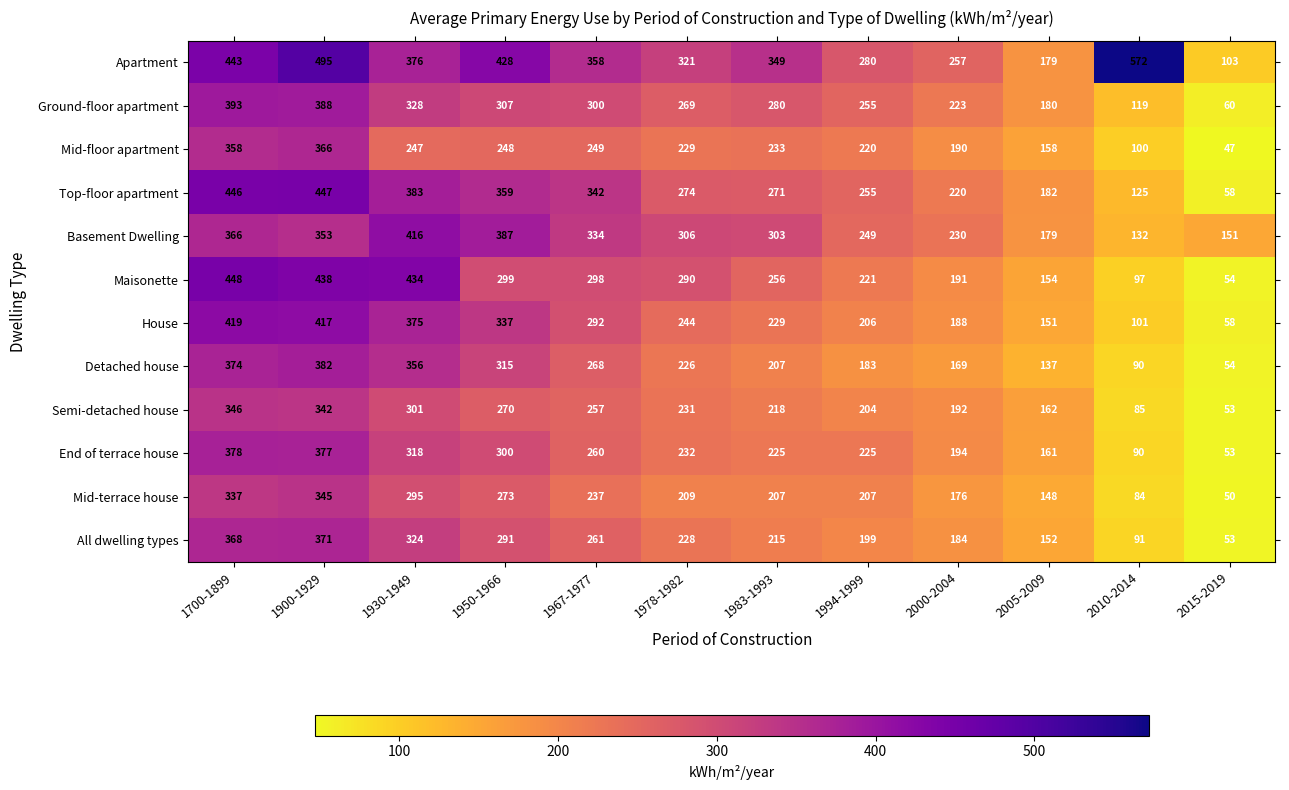

Where is House nearest to the value 238?

1978-1982